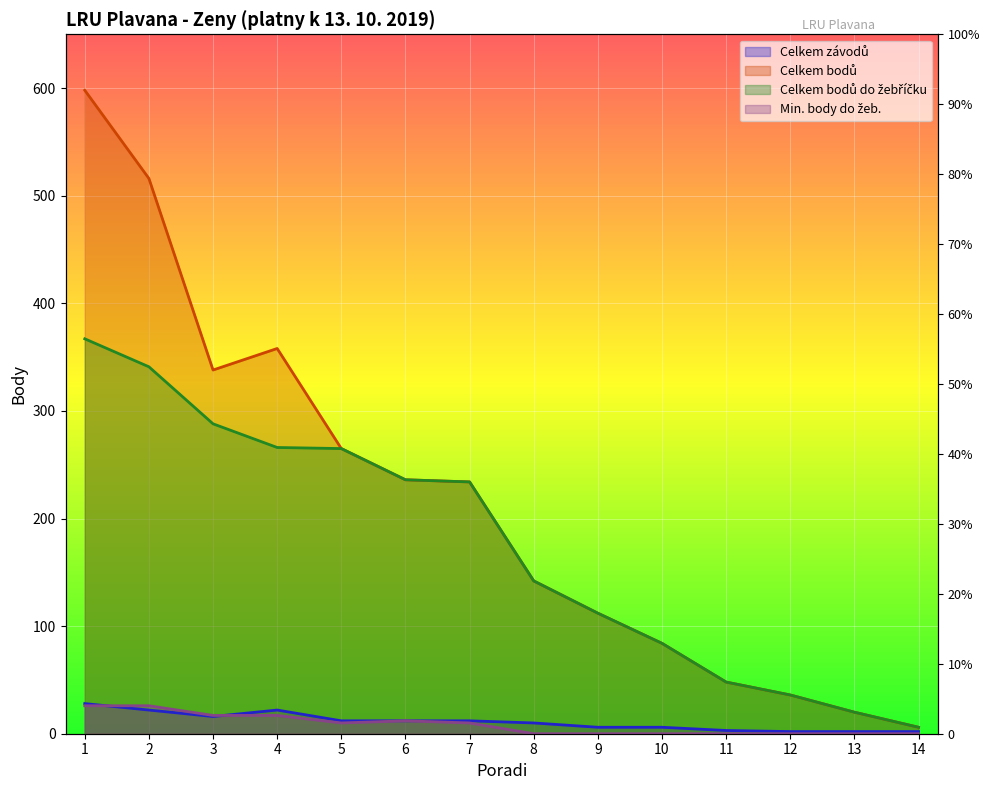

Is it true that Celkem bodů equals 152 at 3?

False